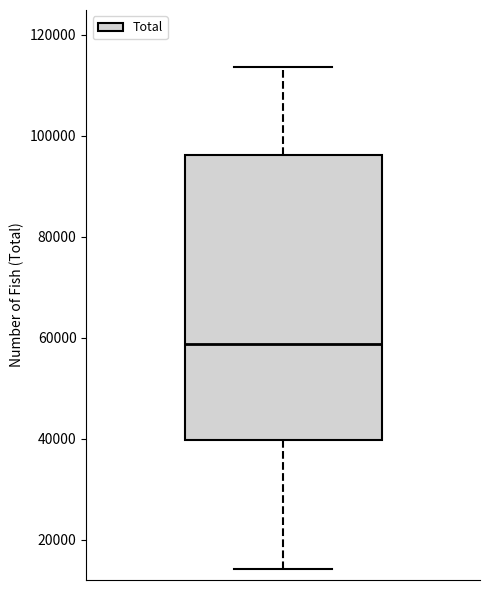

Where is the lower edge of the box on the y-axis? The values are not printed on the chart, so give them approximately, as read against the axis.

40000